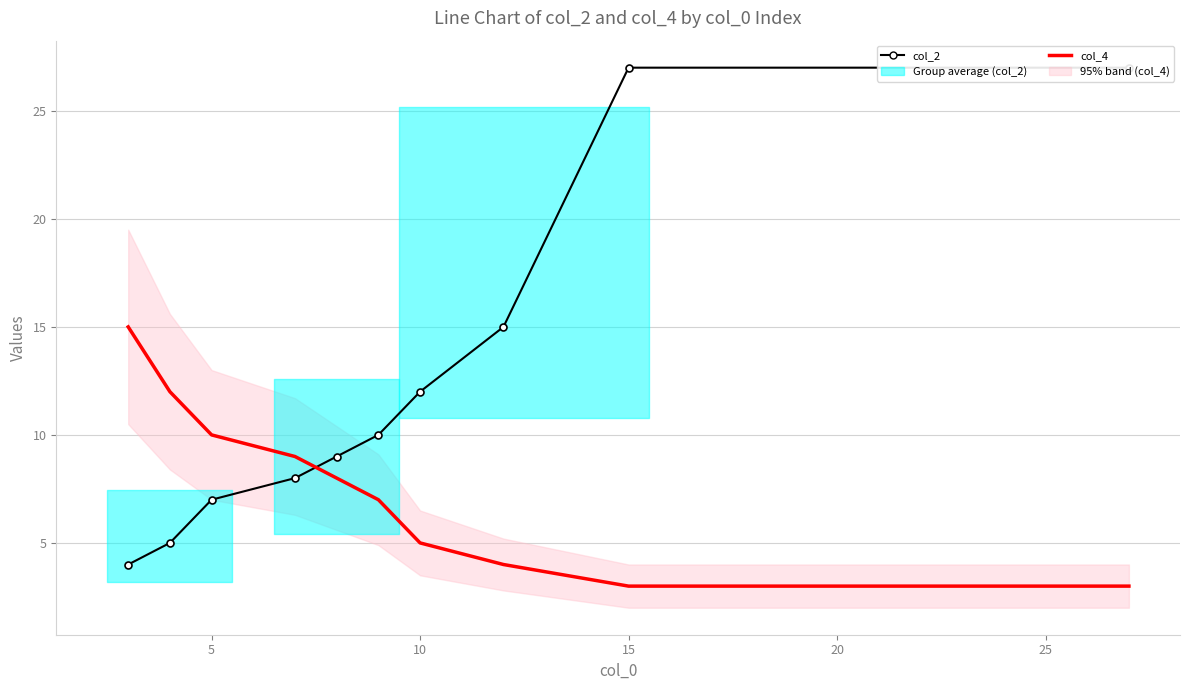

At how many categories does at least one series exceed 26?

2